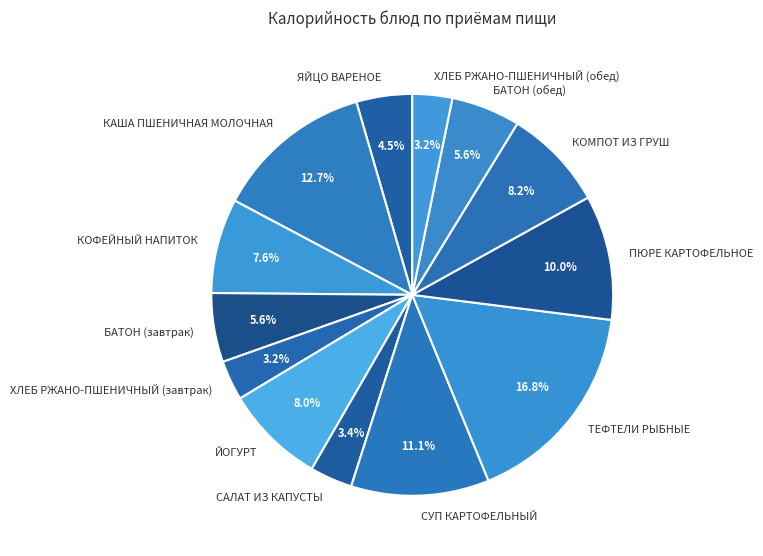

Which slice is the largest?

ТЕФТЕЛИ РЫБНЫЕ